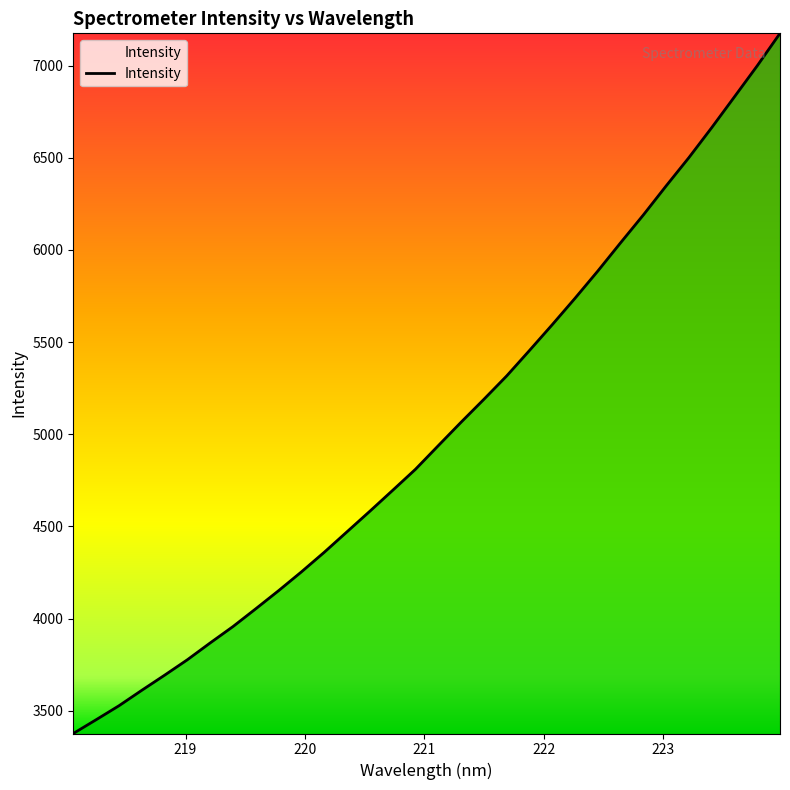

How many values exceed 4938?

16